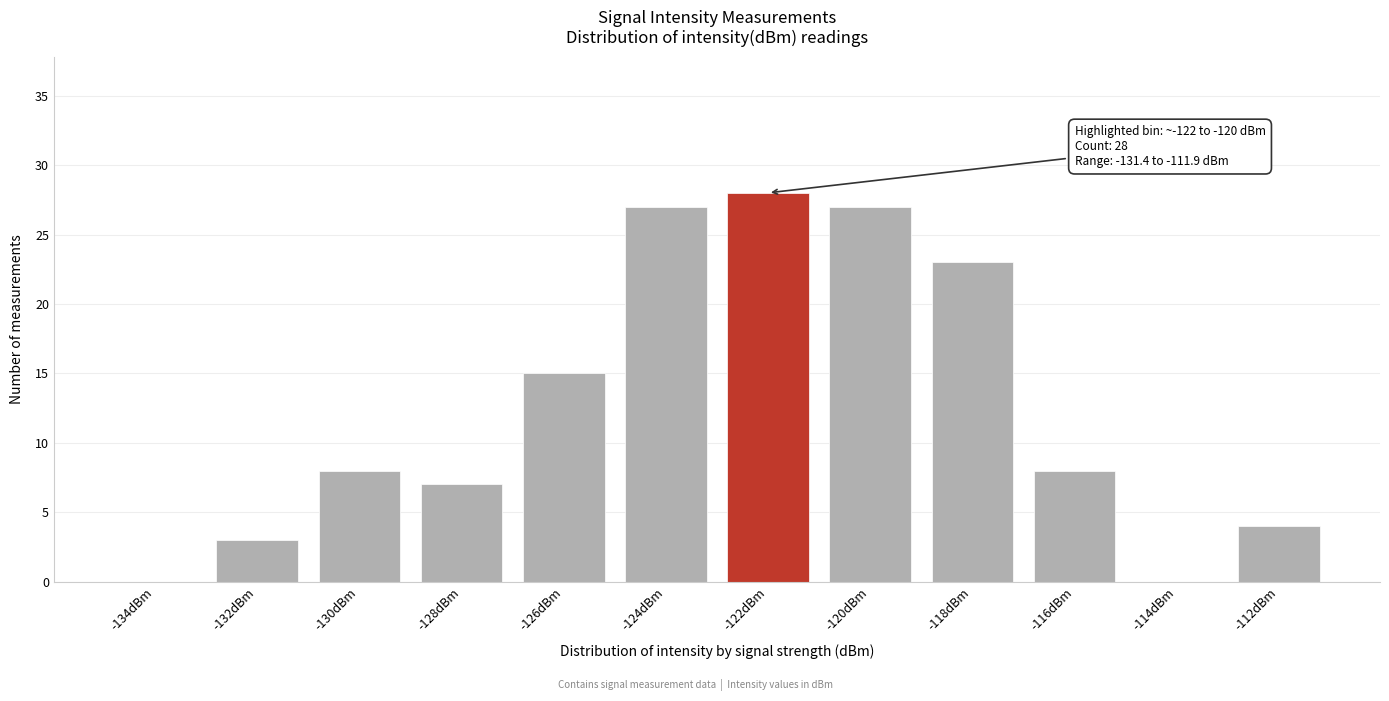

Reading right to left, what are all the values shown in this chart?

-112dBm=4	-114dBm=0	-116dBm=8	-118dBm=23	-120dBm=27	-122dBm=28	-124dBm=27	-126dBm=15	-128dBm=7	-130dBm=8	-132dBm=3	-134dBm=0